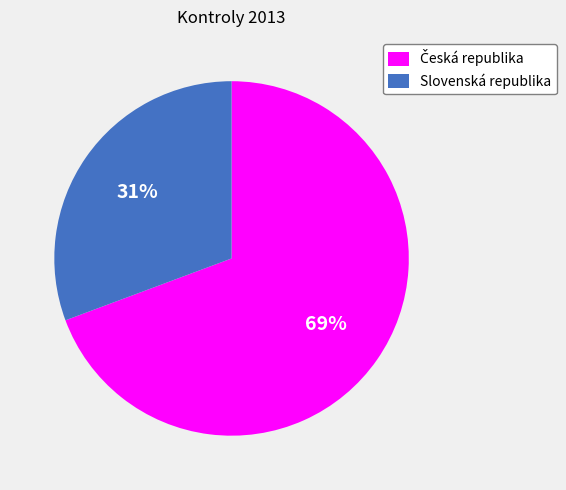

Does any single category account for the majority?

Yes